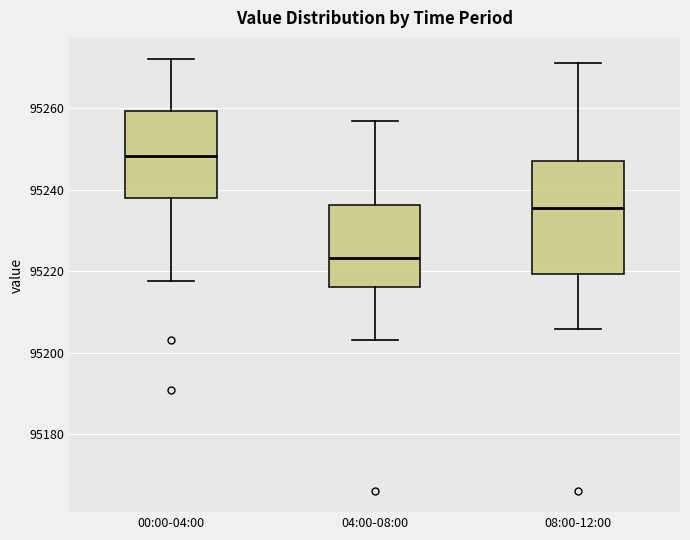

Where does the upper whisker of the box for 08:00-12:00 end on the y-axis? The values are not printed on the chart, so give them approximately, as read against the axis.

95272